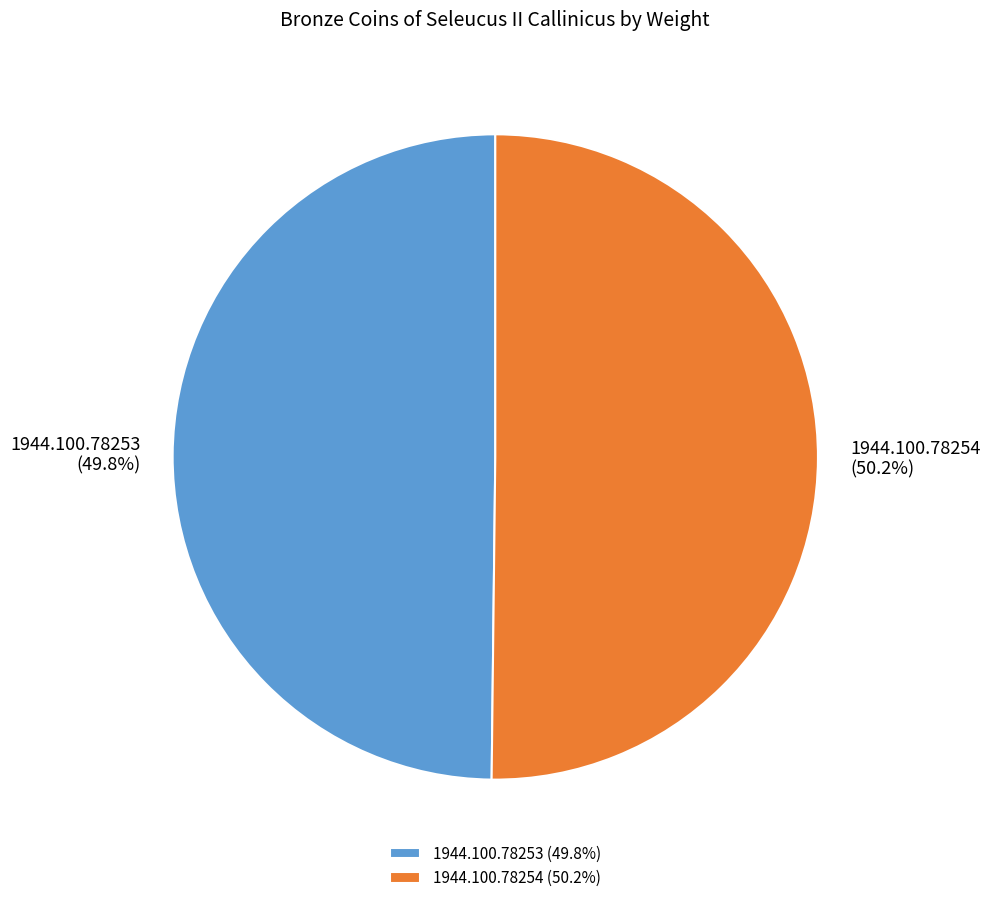

Does any single category account for the majority?

Yes